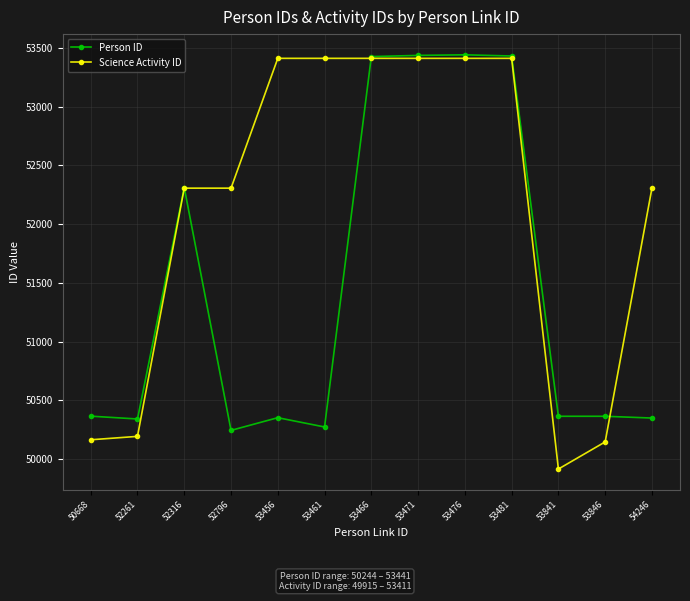

List the series in order of their overall mean, lowest first.

Person ID, Science Activity ID